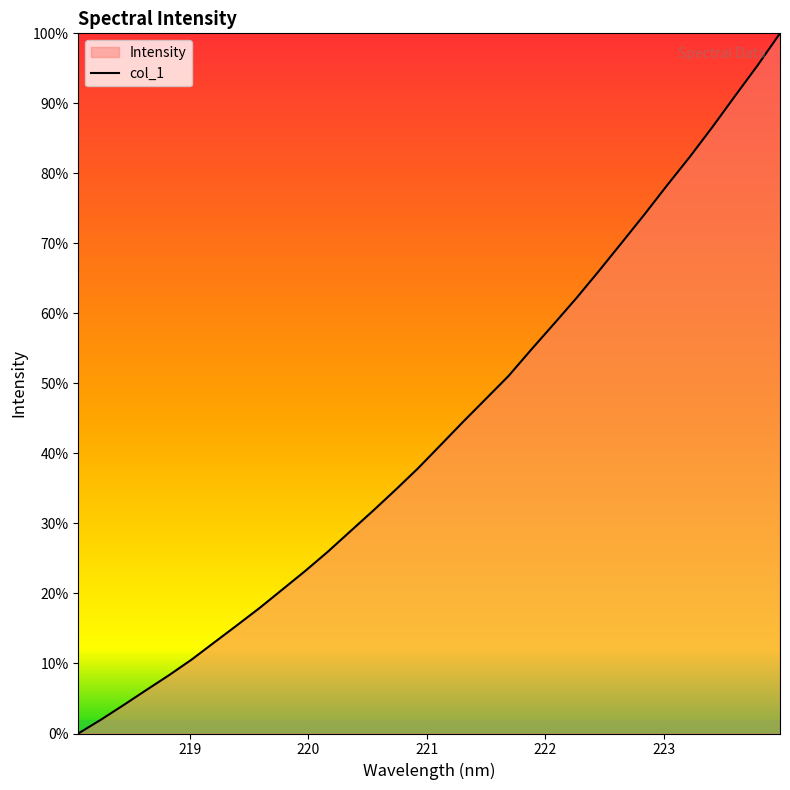

How many values are below 3644?

16